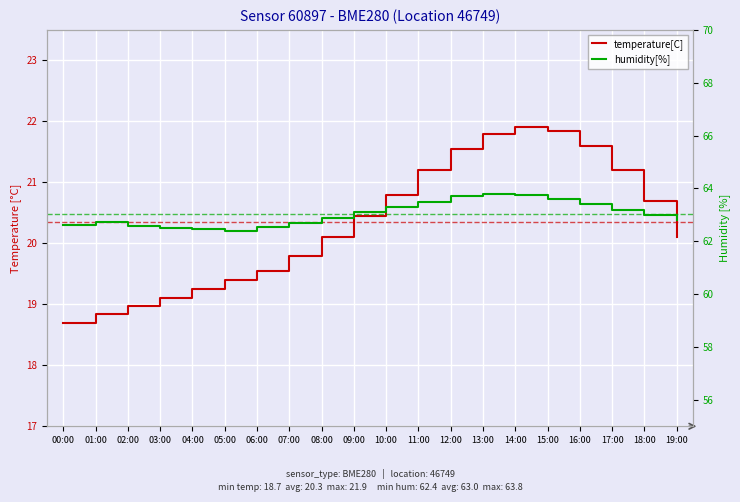

What is the approximate value of temperature[C] at 08:00?

20.1